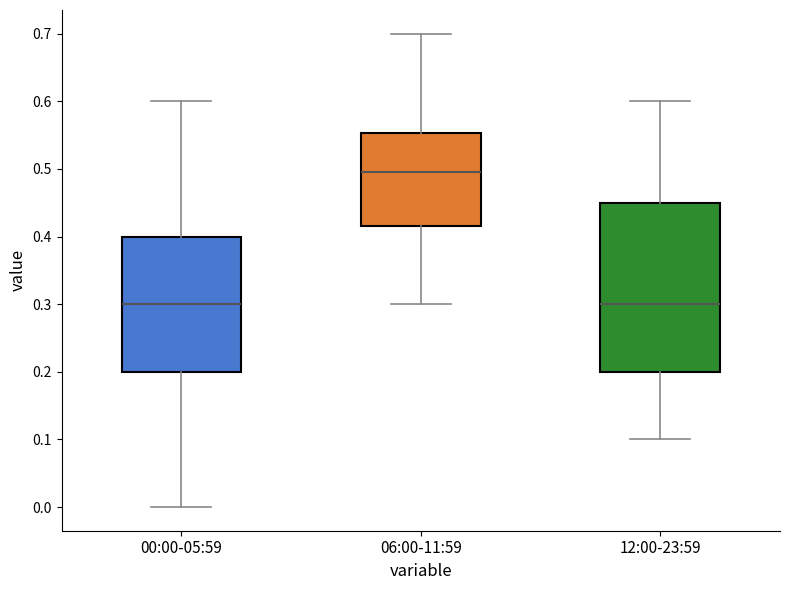

Which box has the highest median line?

06:00-11:59